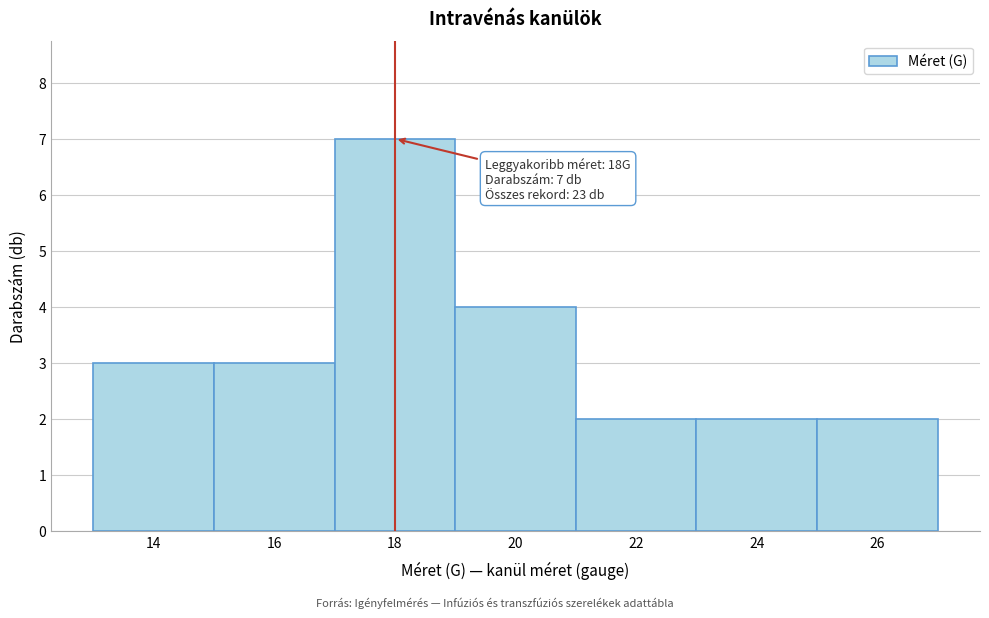

Over which range of the x-axis is the bar tallest?

17 to 19